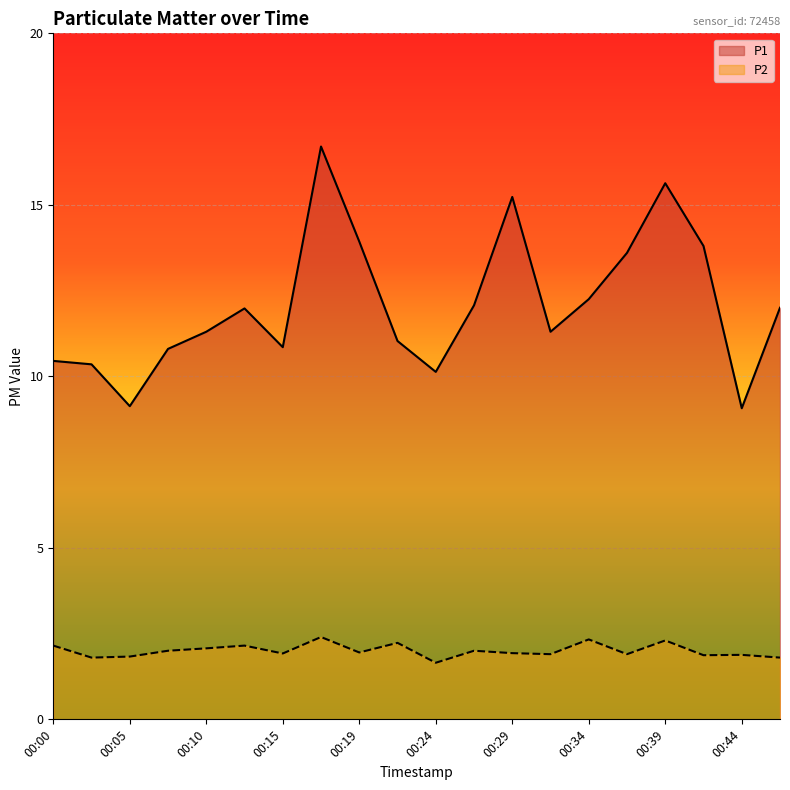

Reading left to right, what are all the values shown in this chart?

P1: 10.4	10.3	9.1	10.8	11.3	12.0	10.8	16.7	13.9	11.0	10.1	12.1	15.2	11.3	12.2	13.6	15.6	13.8	9.1	12.0
P2: 2.1	1.8	1.8	2.0	2.1	2.1	1.9	2.4	1.9	2.2	1.6	2.0	1.9	1.9	2.3	1.9	2.3	1.9	1.9	1.8